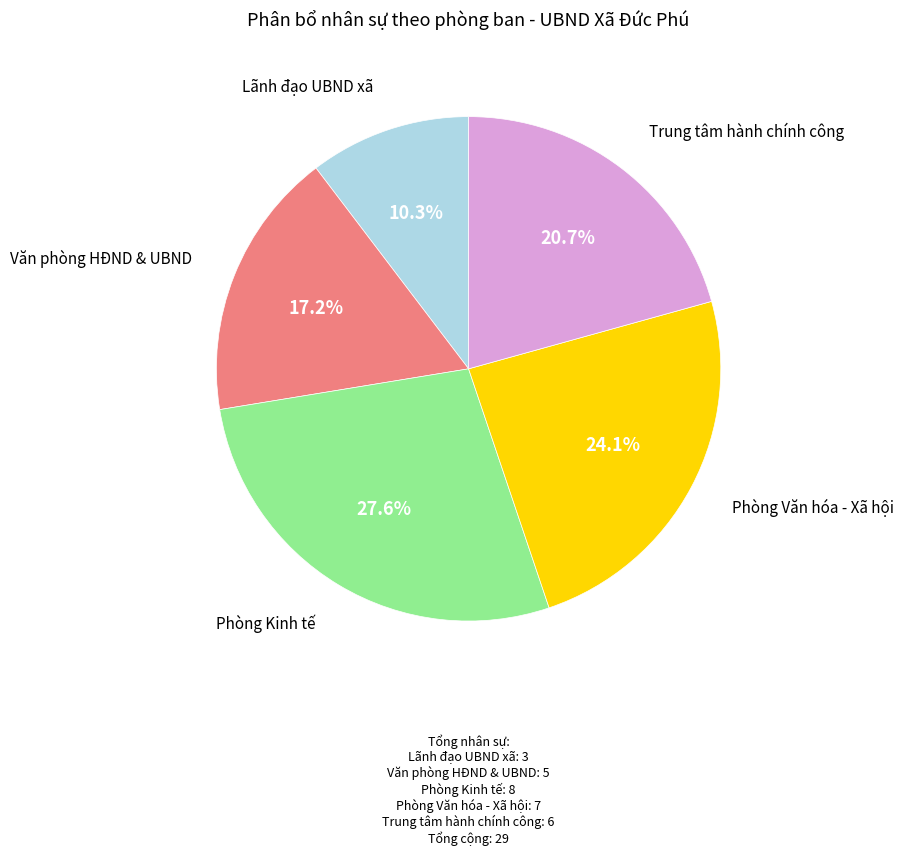

Count the number of slices in the pie.

5